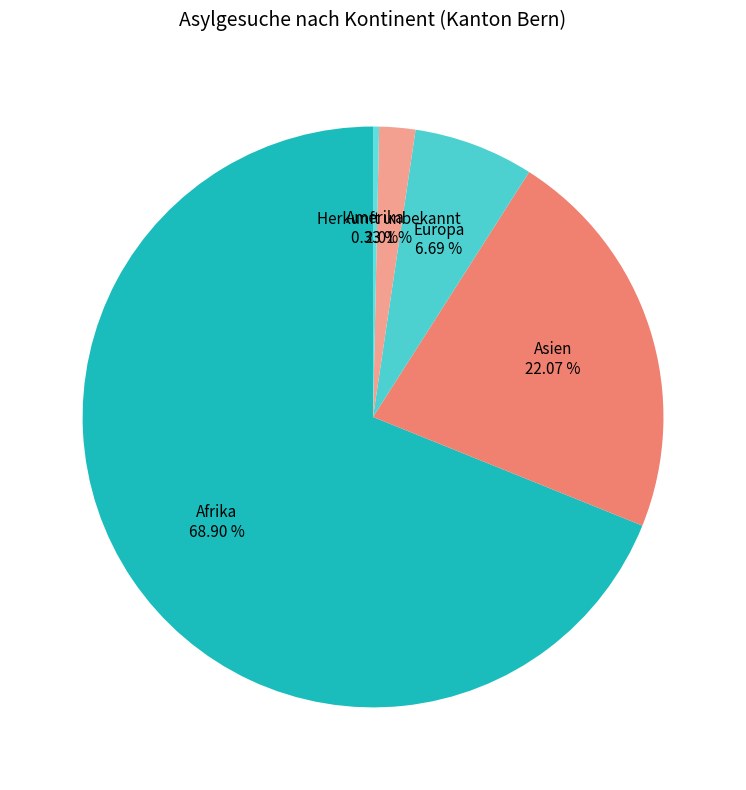

Which has a higher value, Afrika or Europa?

Afrika